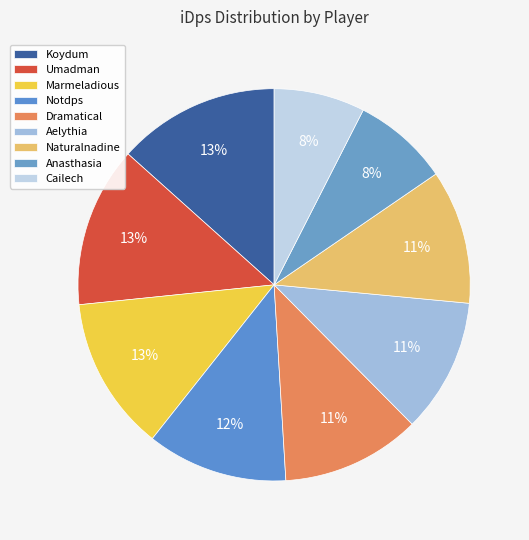

Which slice is the largest?

Koydum